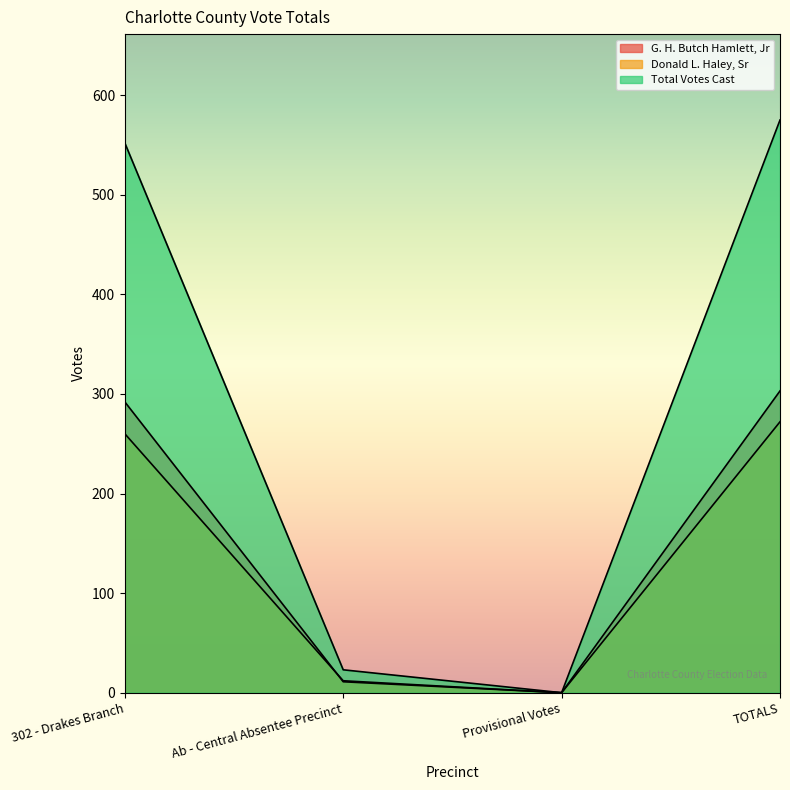

What is the difference between the maximum and minimum values in the G. H. Butch Hamlett, Jr series?

303